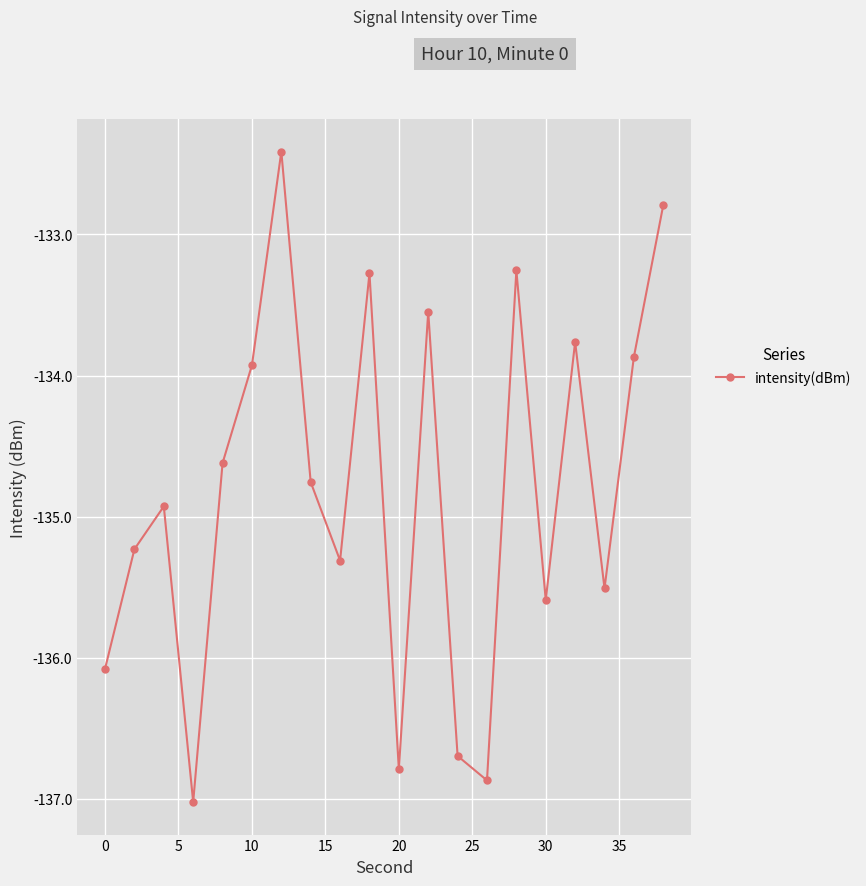

What is the minimum value shown in the chart?

-137.0